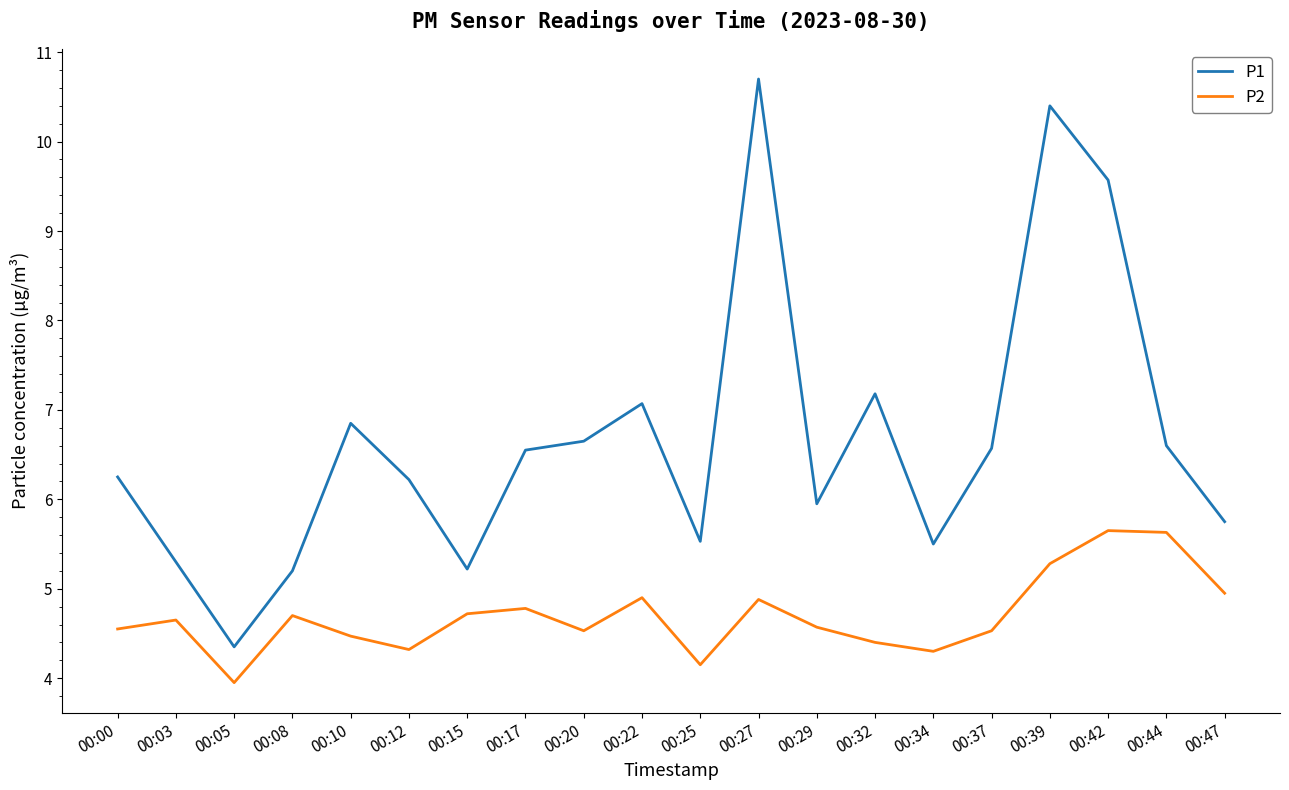

How many values in the P1 series are below 6?

8